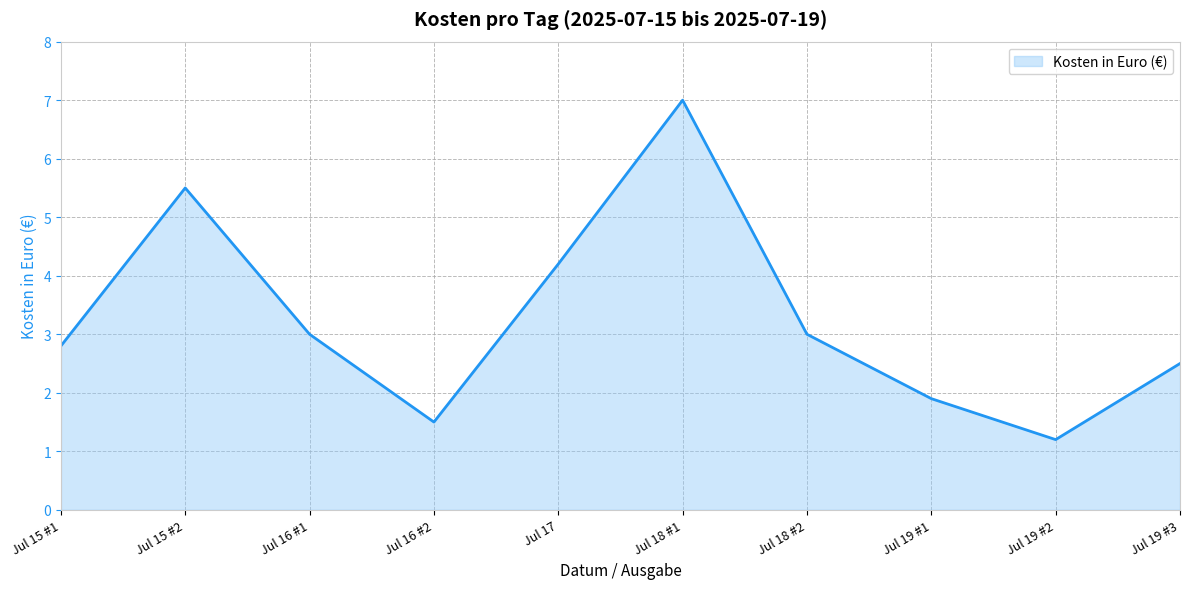

The chart shows a value of 2.7 at Jul 18 #1. True or false?

False